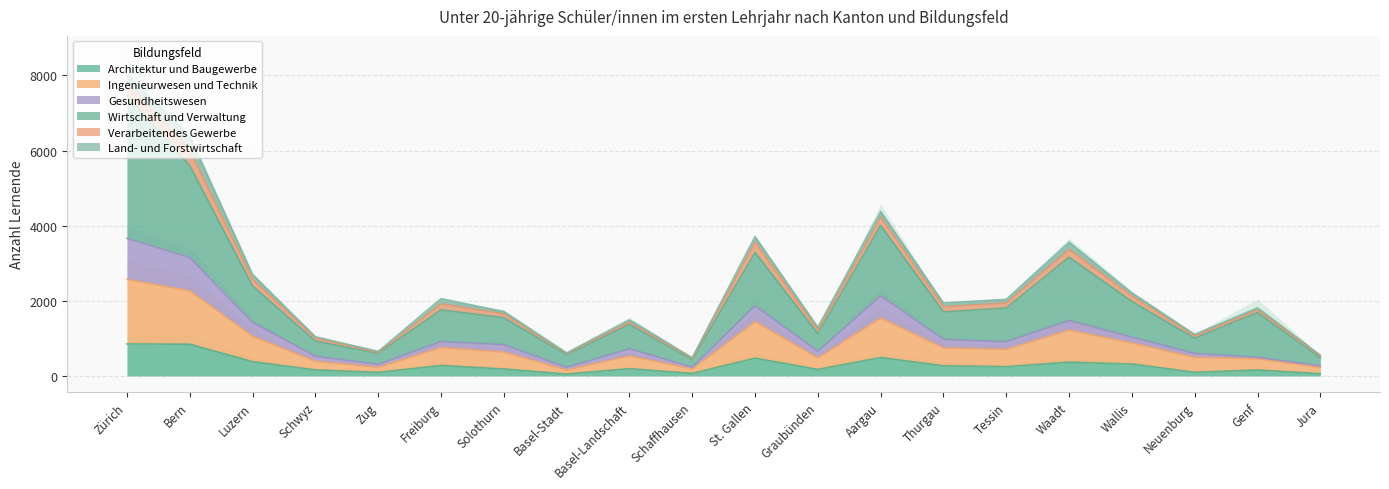

What is the difference between the maximum and minimum values in the Architektur und Baugewerbe series?

801